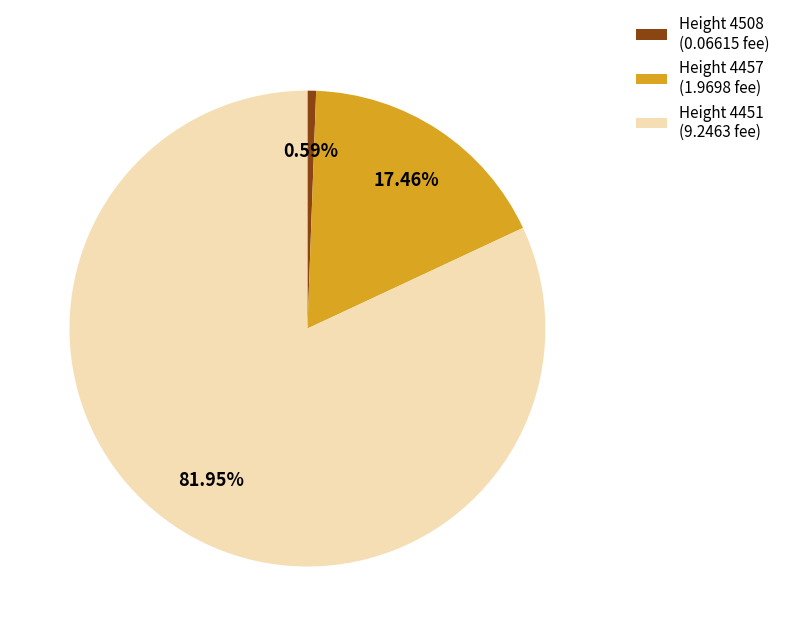

Do Height 4451 (9.2463 fee) and Height 4457 (1.9698 fee) together represent more than half of the pie?

Yes